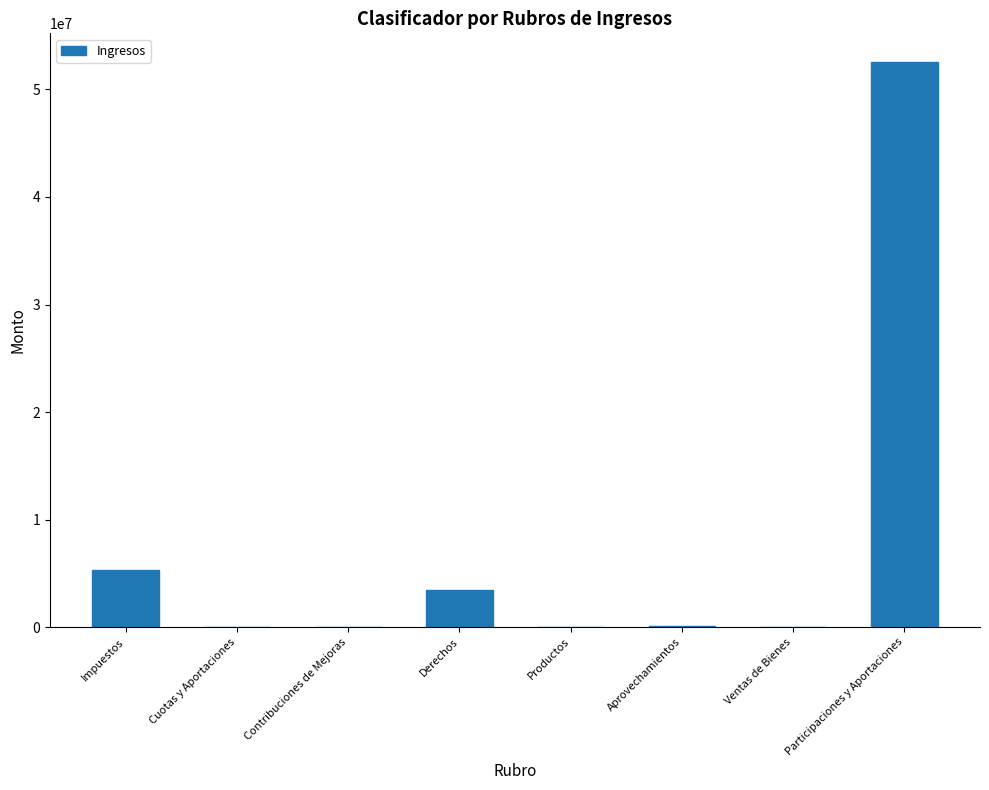

What is the change in value from Impuestos to Cuotas y Aportaciones?

-5269343.6